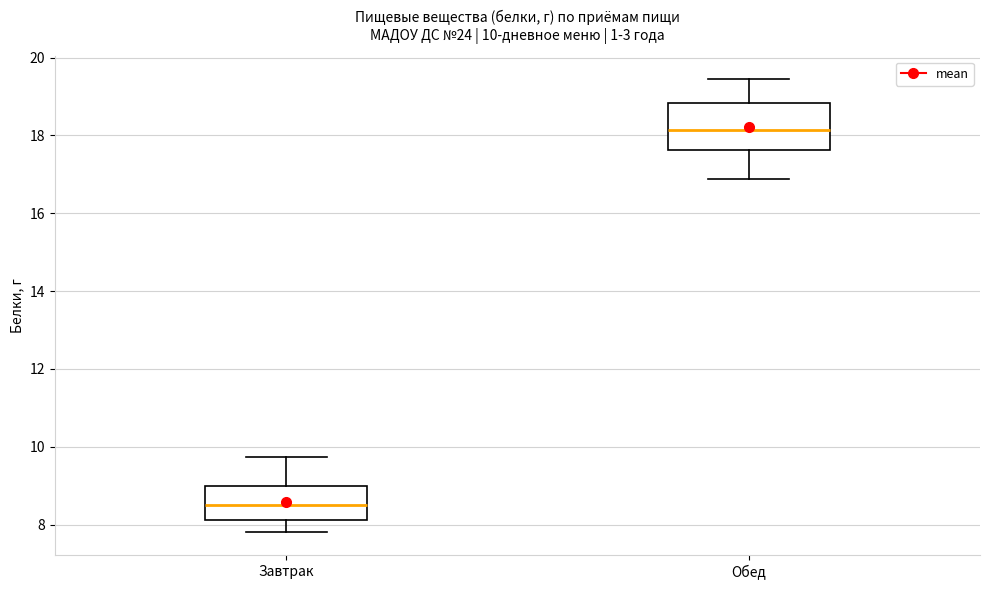

Which box has the lowest median line?

Завтрак